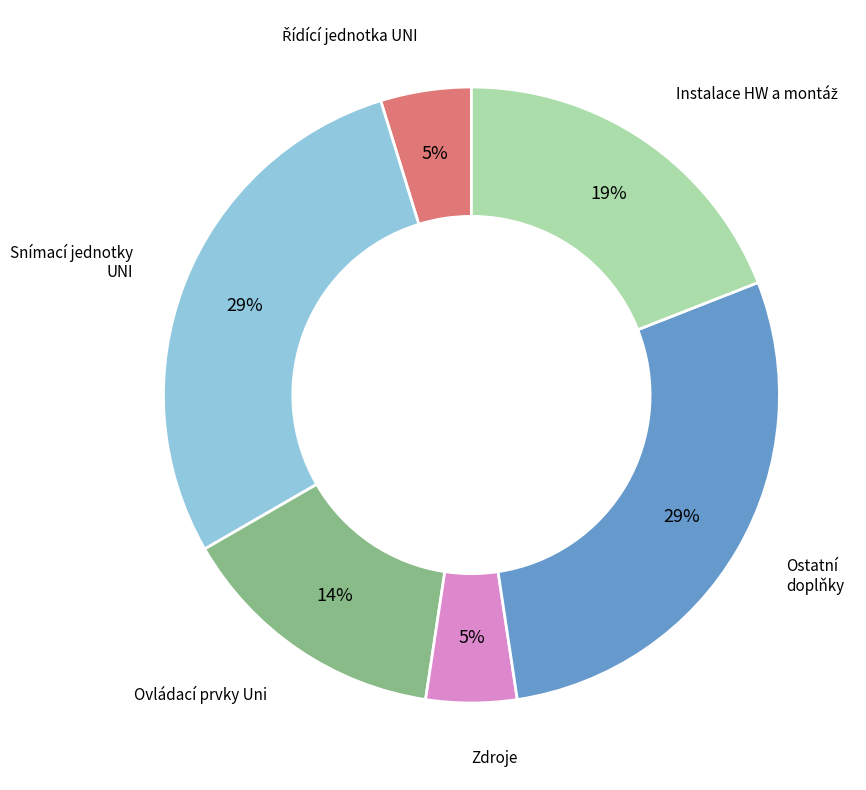

Is there a majority slice in this chart?

No